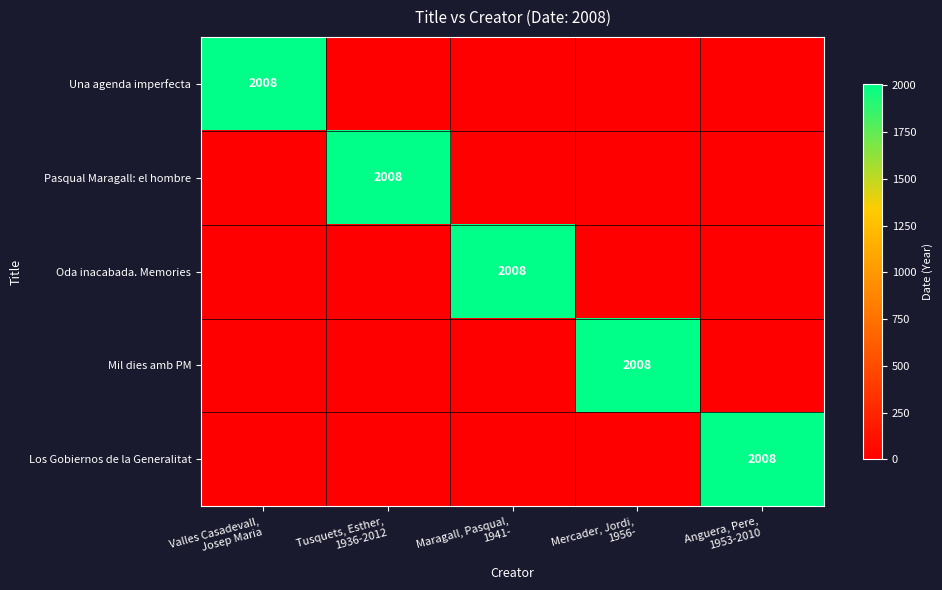

What is the difference between the maximum and minimum values in the Mil dies amb PM series?

2008